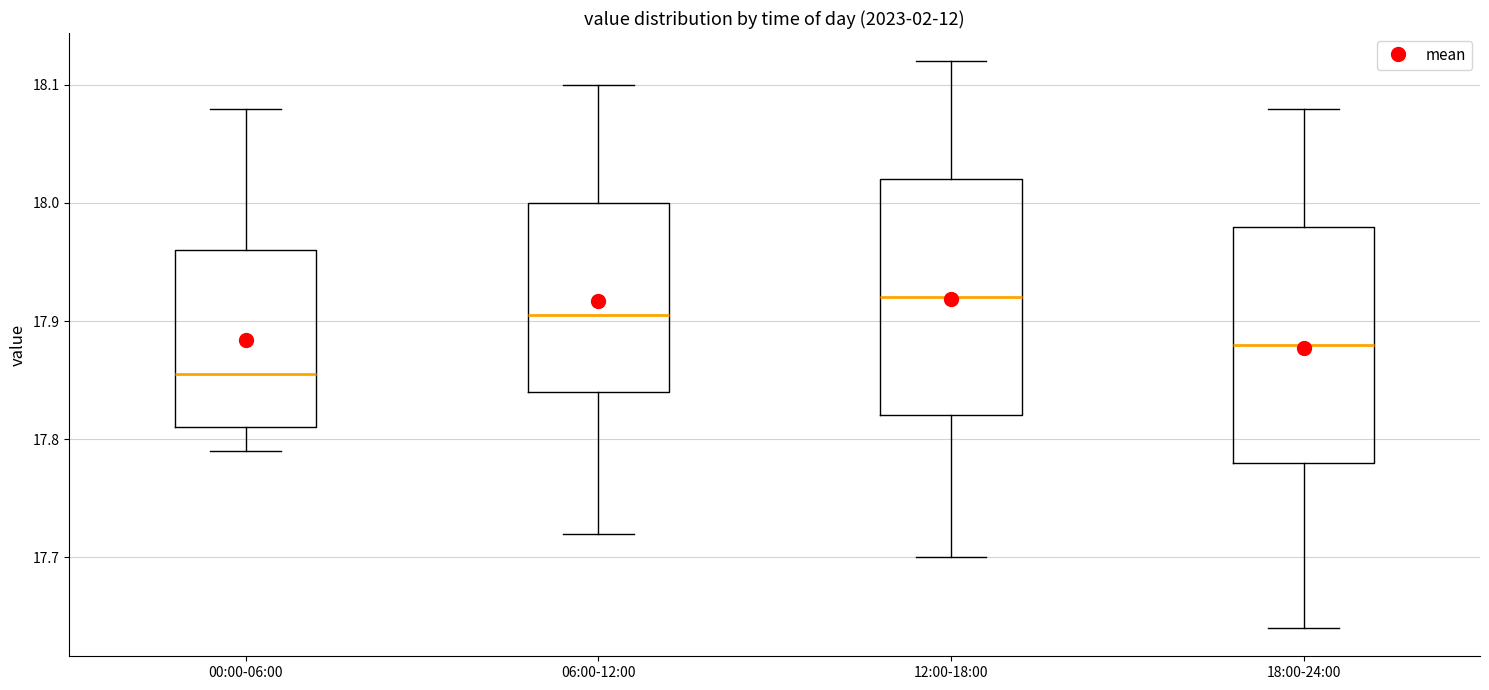

Reading left to right, read every box against the y-axis: the position of its median line, the range the box covers, and the ends of its whiskers. The values are not printed on the chart, so give them approximately, as read against the axis.

00:00-06:00: median 17.86, box 17.81 to 17.96, whiskers 17.79 to 18.08
06:00-12:00: median 17.91, box 17.84 to 18.00, whiskers 17.72 to 18.10
12:00-18:00: median 17.92, box 17.82 to 18.02, whiskers 17.70 to 18.12
18:00-24:00: median 17.88, box 17.78 to 17.98, whiskers 17.64 to 18.08